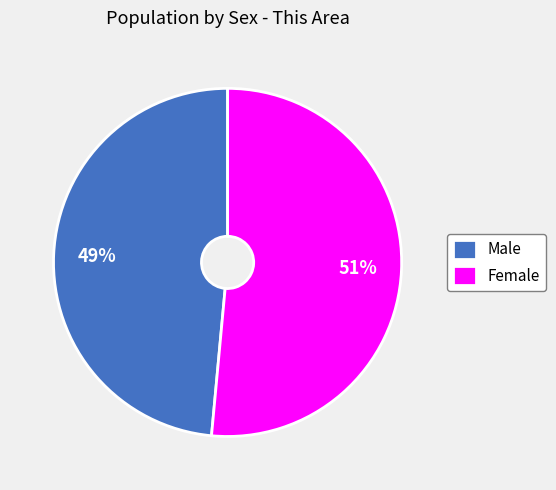

True or false: Male accounts for 41% of the total.

False